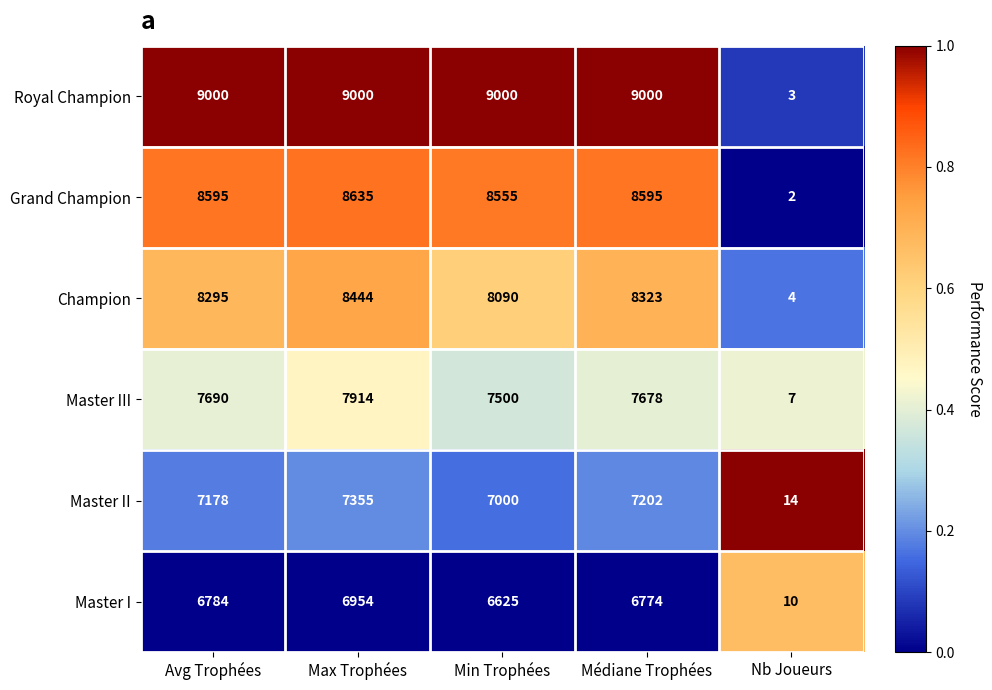

The value of Grand Champion at Médiane Trophées is 8595. True or false?

True